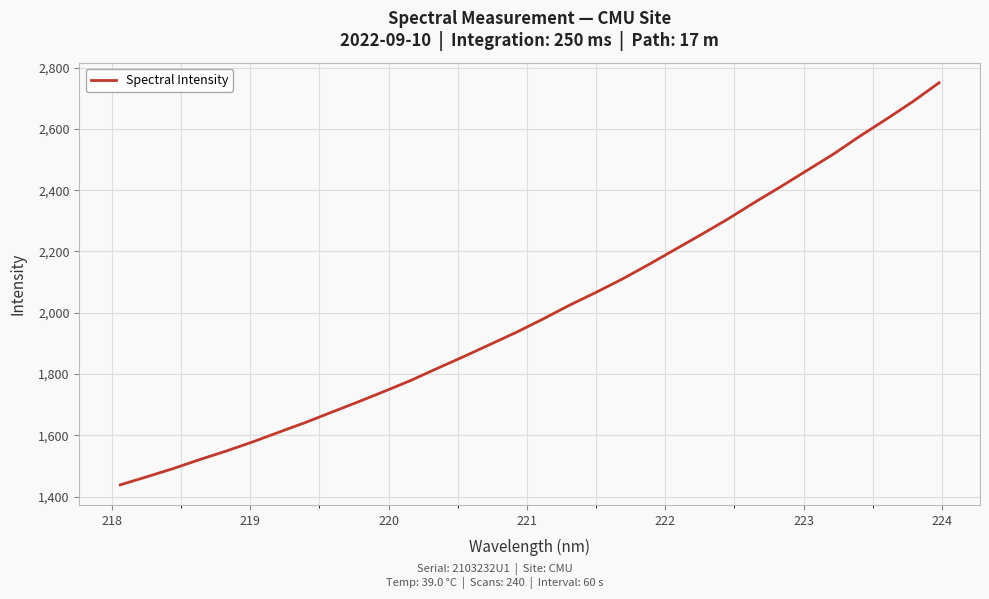

What is the smallest value displayed?

1438.4